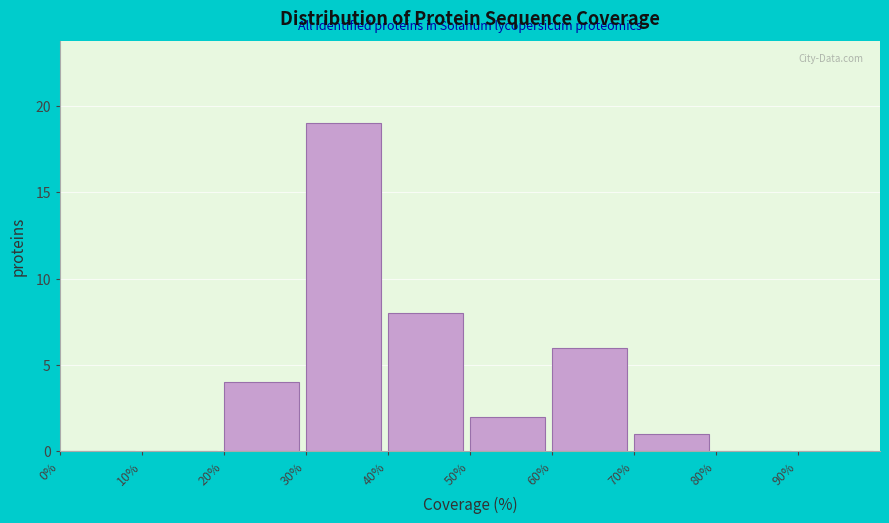

Reading left to right, transcribe this chart: for each bar, give the range it covers on the x-axis and its height. The values are not printed on the chart, so give them approximately, as read against the axis.

0 to 10: 0
10 to 20: 0
20 to 30: 4
30 to 40: 19
40 to 50: 8
50 to 60: 2
60 to 70: 6
70 to 80: 1
80 to 90: 0
90 to 100: 0